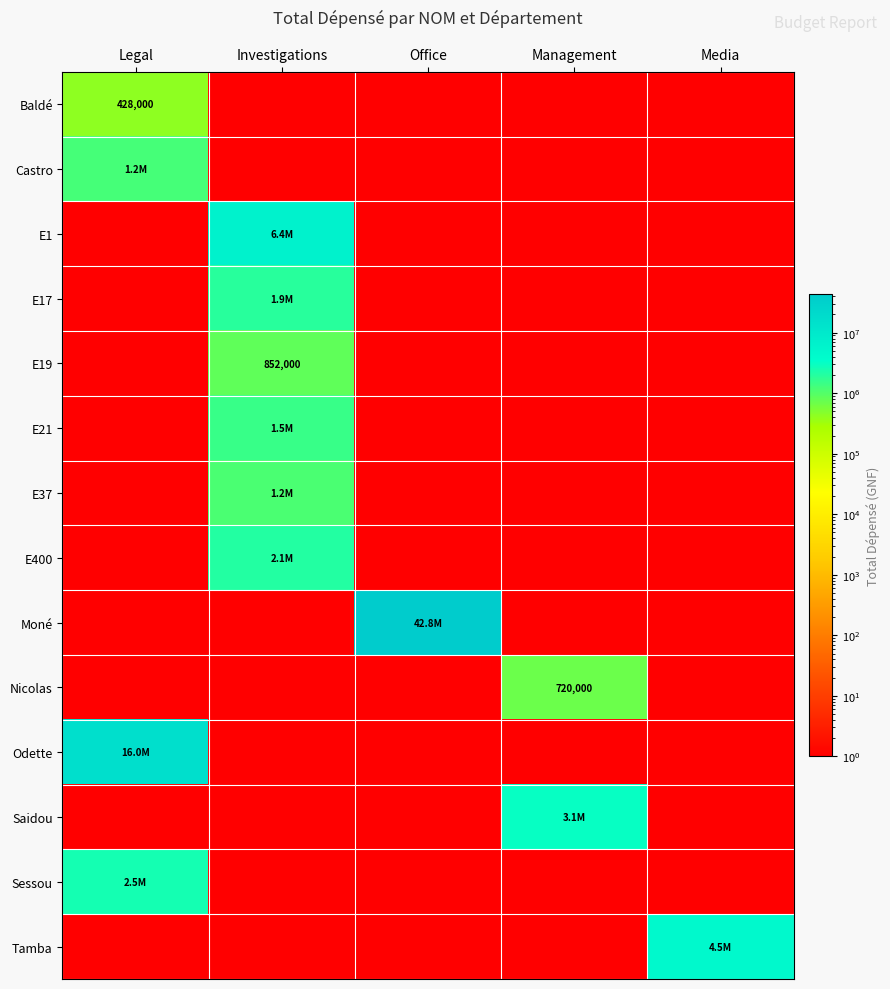

The Nicolas series shows 0 at Office. True or false?

False